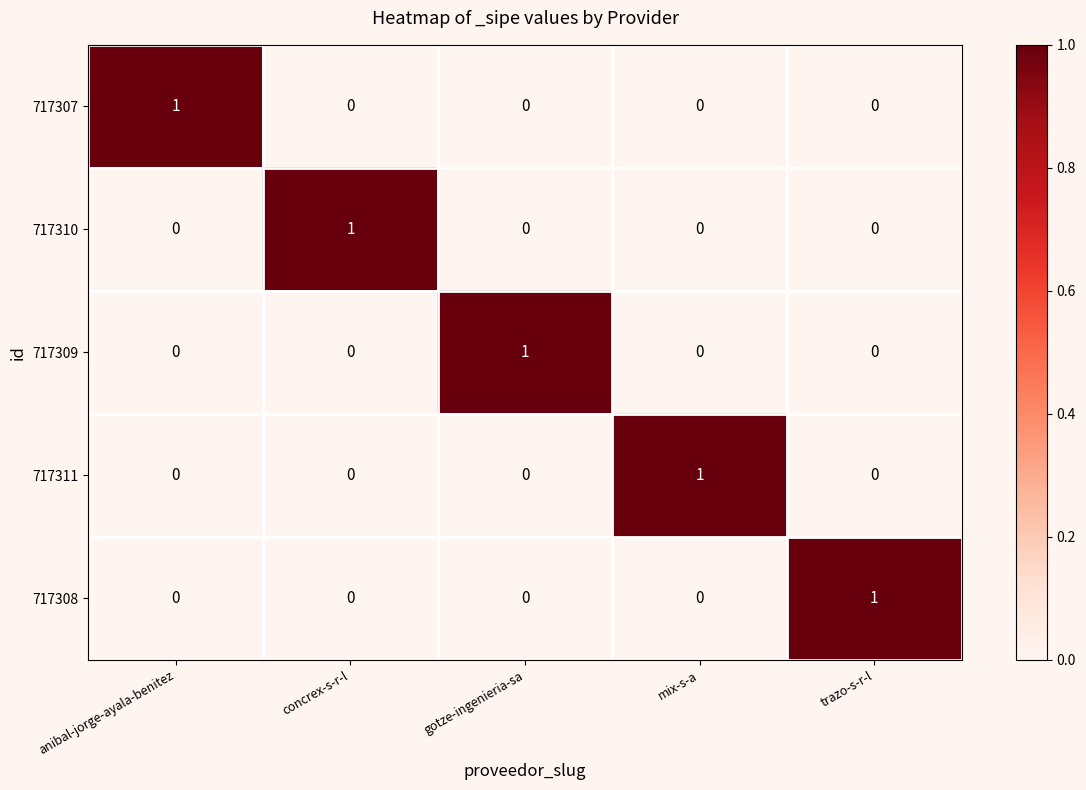

At how many categories does at least one series exceed 0?

5